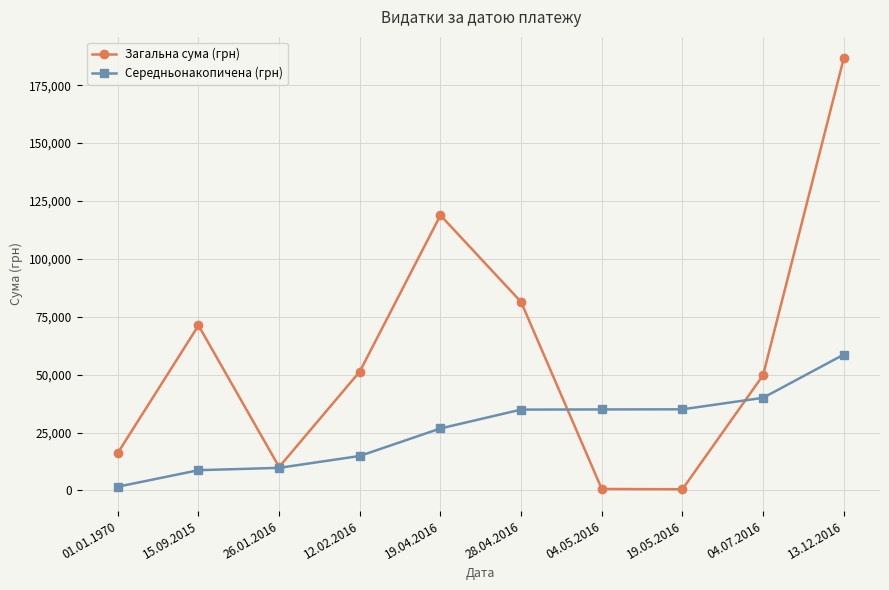

What is the difference between the second highest and minimum values in the Середньонакопичена (грн) series?

38391.3